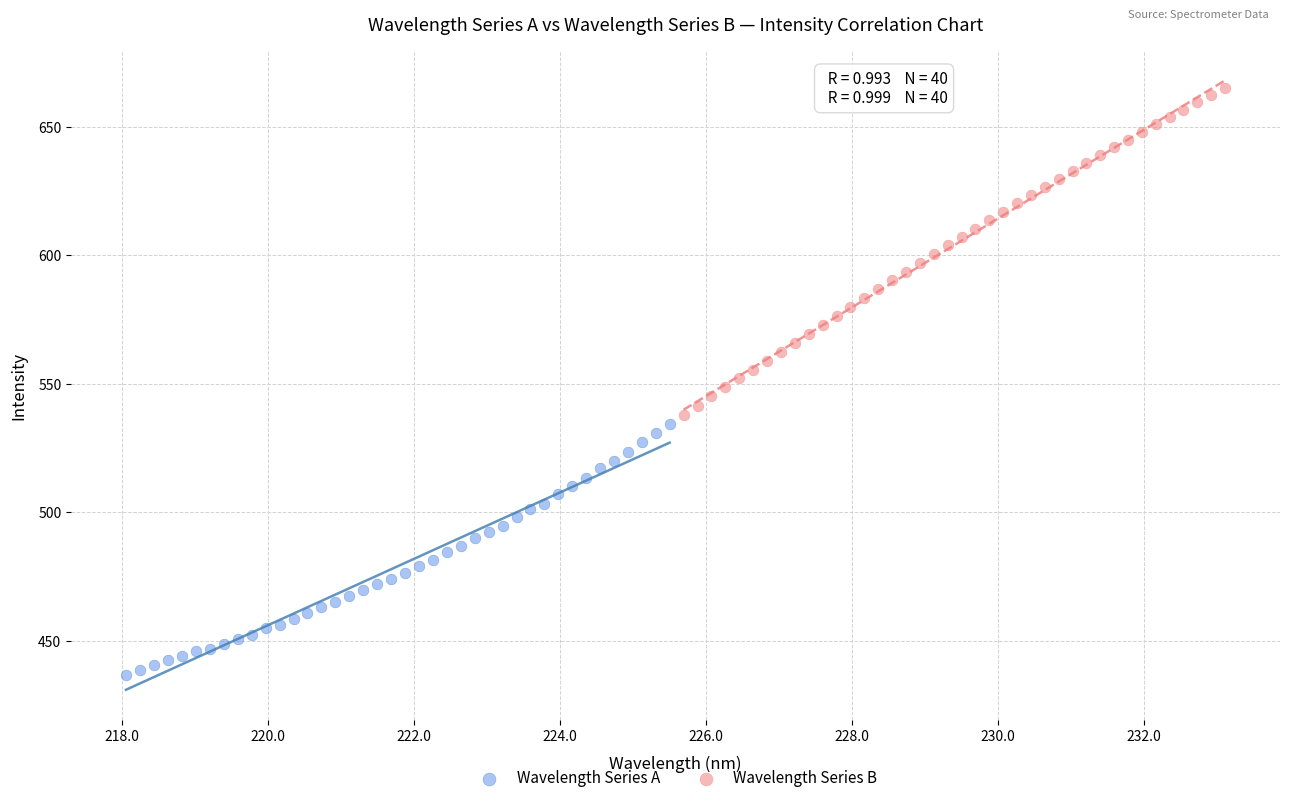

Which series contains the highest Y value?

Wavelength Series B